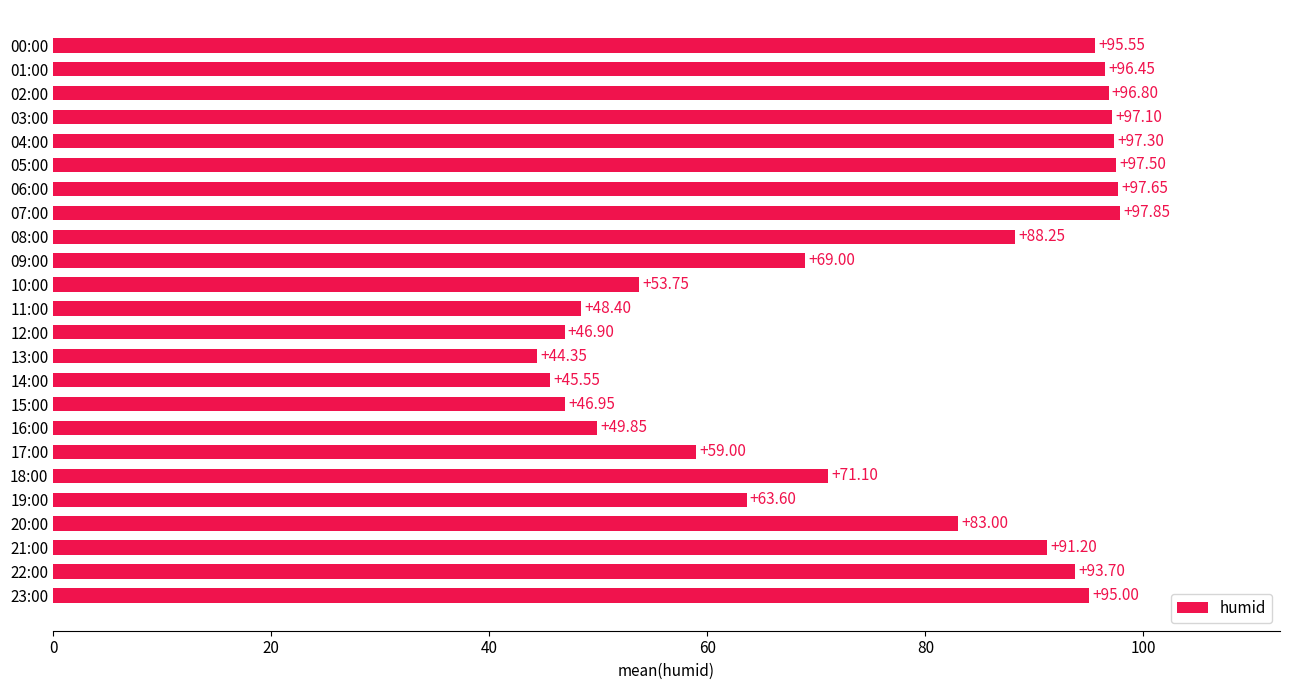

Approximately how many times larger is the value at 19:00 compared to 01:00?

0.7